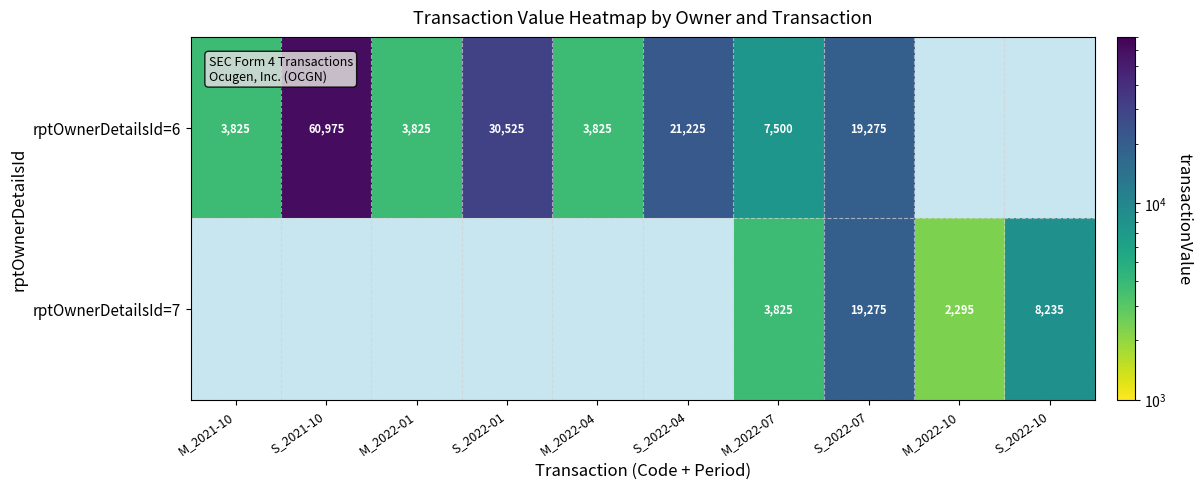

True or false: rptOwnerDetailsId=7 has a value of 8235 at S_2022-10.

True